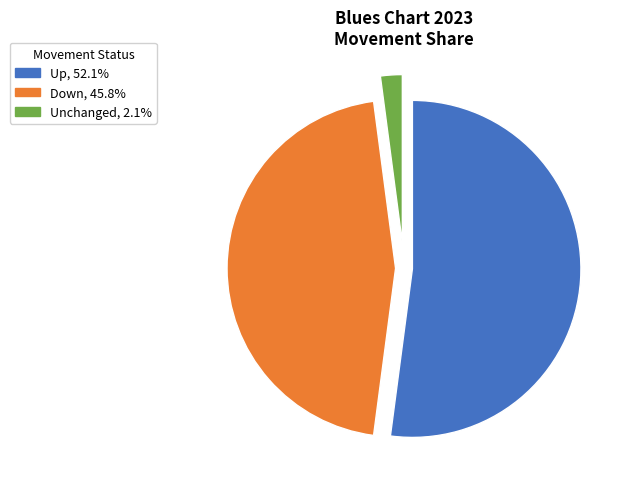

Is there a majority slice in this chart?

Yes